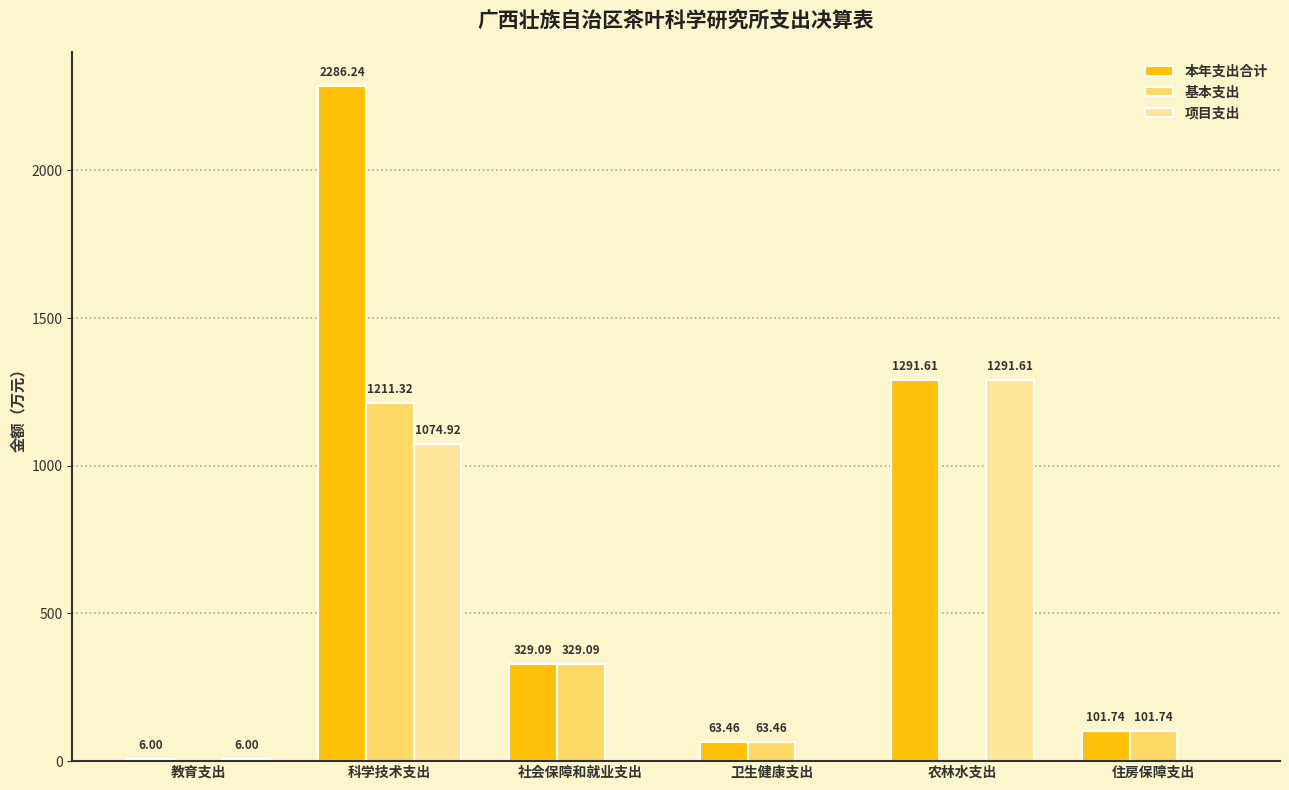

Which series has the largest total across all categories?

本年支出合计